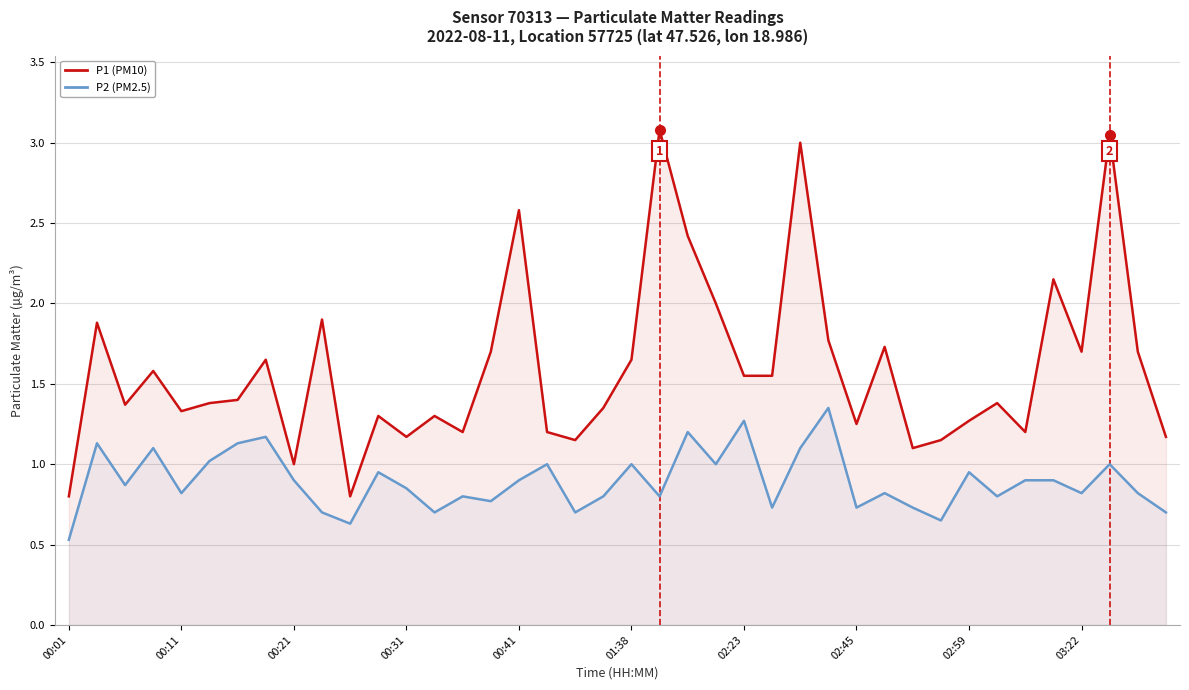

List the series in order of their peak value, highest first.

P1 (PM10), P2 (PM2.5)